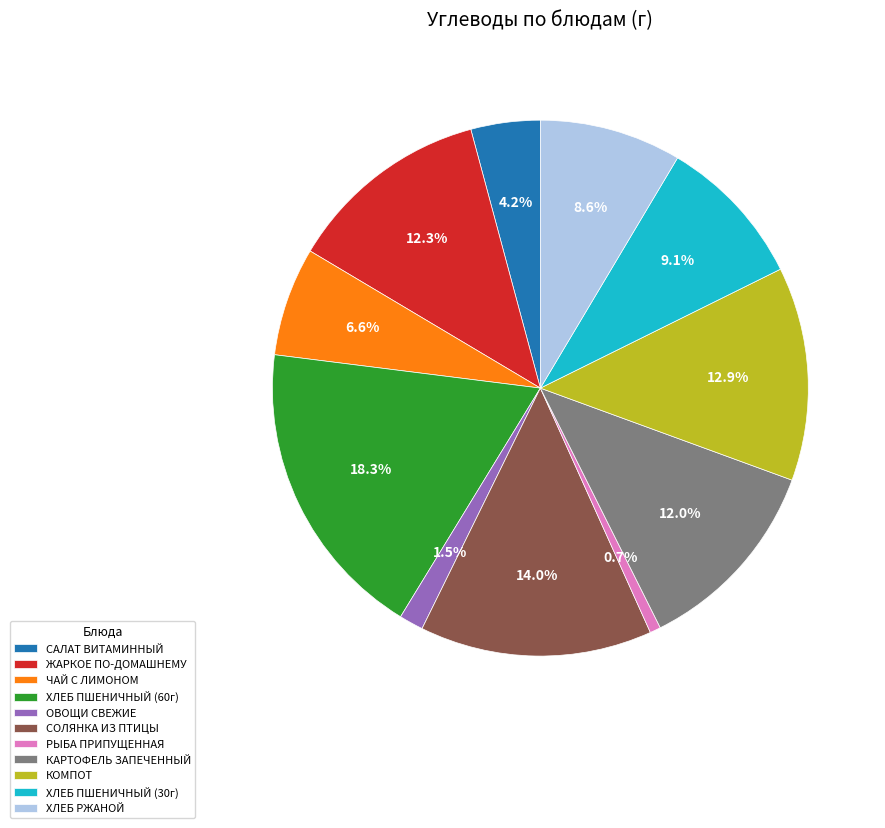

Approximately how many times larger is the value at ХЛЕБ ПШЕНИЧНЫЙ (60г) compared to ХЛЕБ ПШЕНИЧНЫЙ (30г)?

2.0